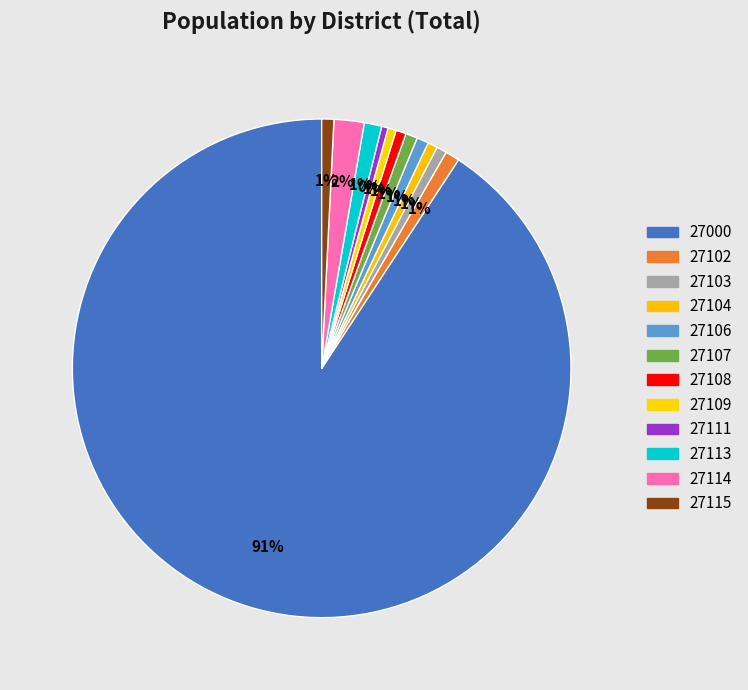

To the nearest percent, what portion does 27115 represent?

1%